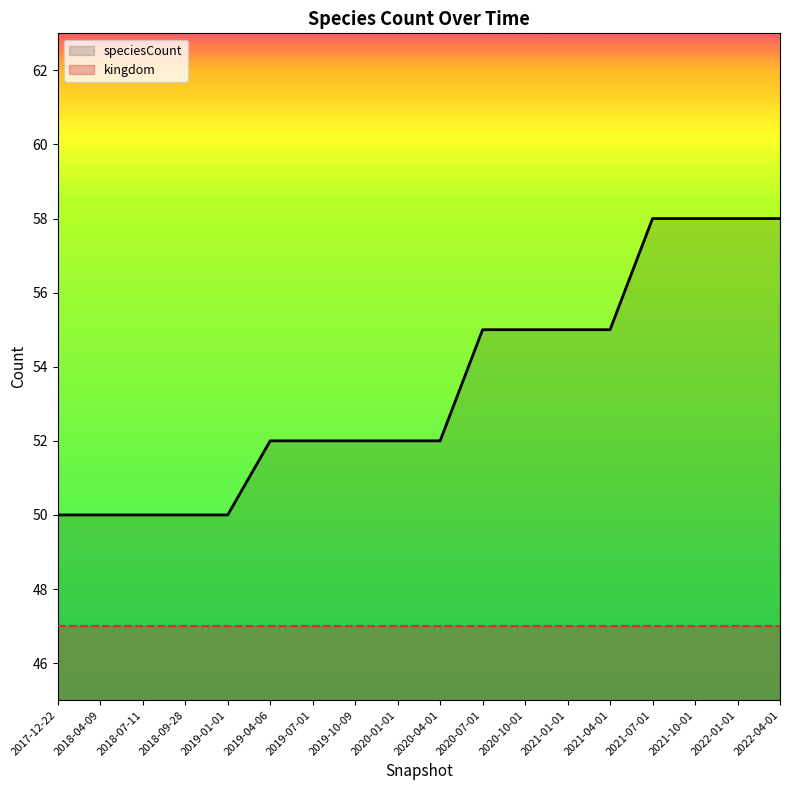

List the labels in order of value, smallest first.

2017-12-22, 2018-04-09, 2018-07-11, 2018-09-28, 2019-01-01, 2019-04-06, 2019-07-01, 2019-10-09, 2020-01-01, 2020-04-01, 2020-07-01, 2020-10-01, 2021-01-01, 2021-04-01, 2021-07-01, 2021-10-01, 2022-01-01, 2022-04-01